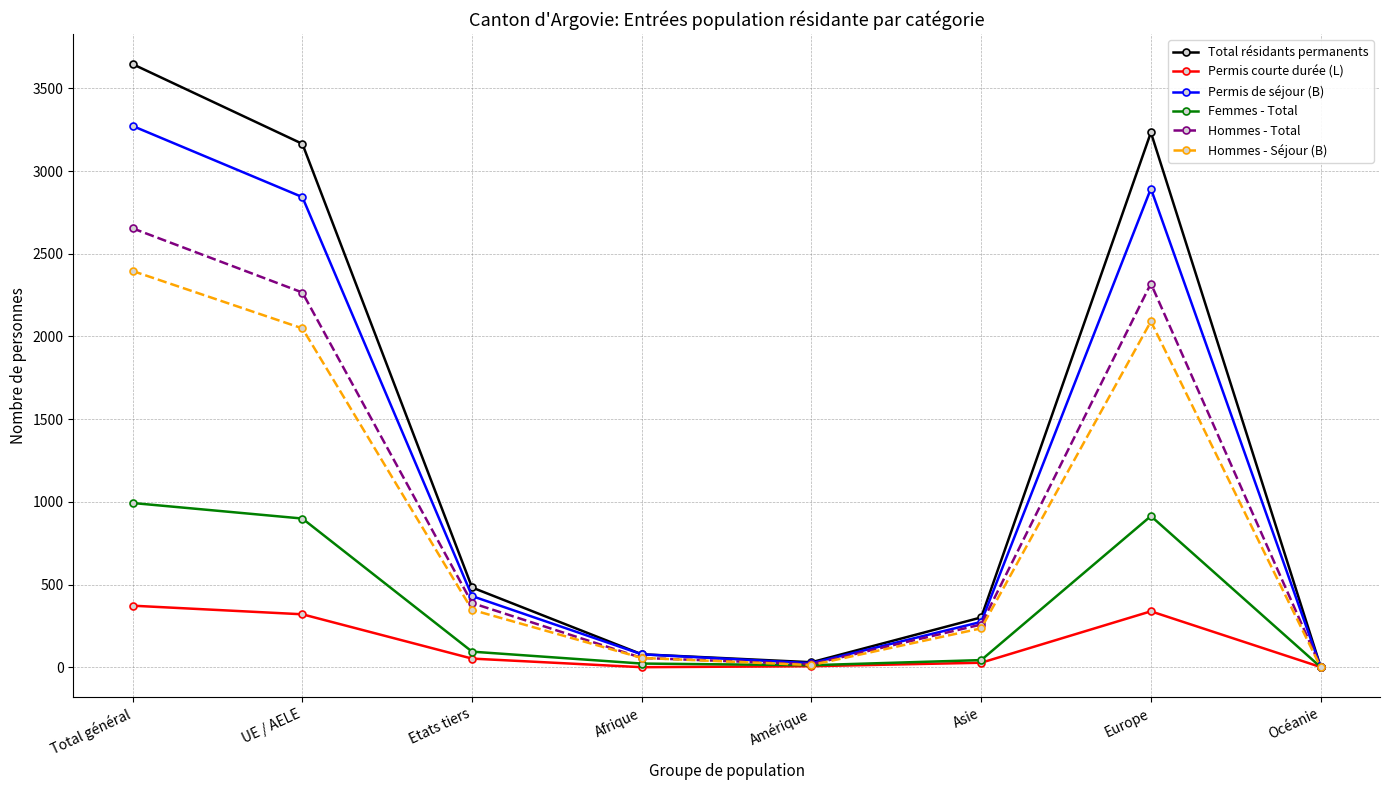

Between UE / AELE and Océanie, which series saw the biggest shift?

Total résidants permanents